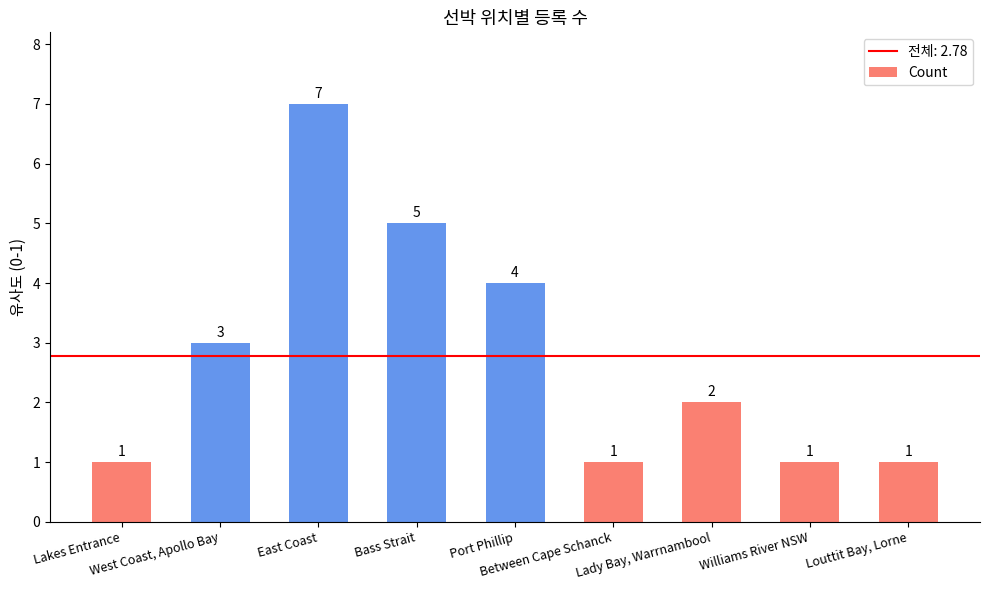

At which category does the chart reach its peak across all series?

East Coast